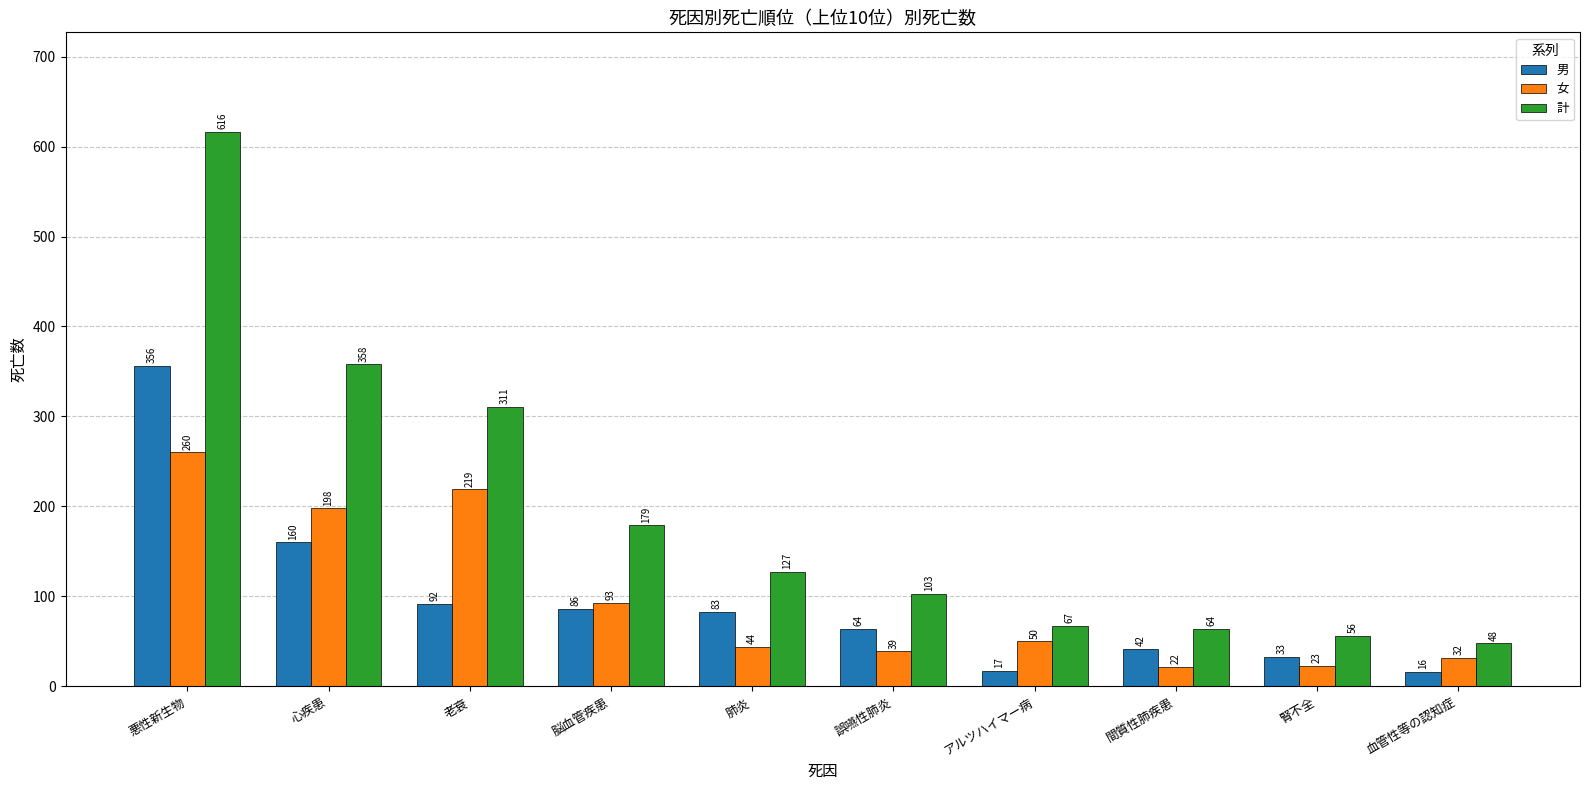

Reading left to right, extract all data points from this chart.

男: 356	160	92	86	83	64	17	42	33	16
女: 260	198	219	93	44	39	50	22	23	32
計: 616	358	311	179	127	103	67	64	56	48